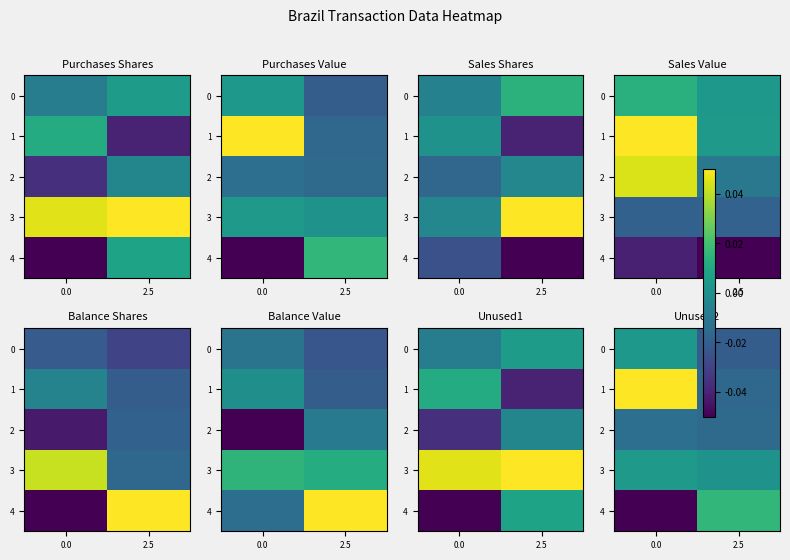

How many data points in 1 are less than 0?

1